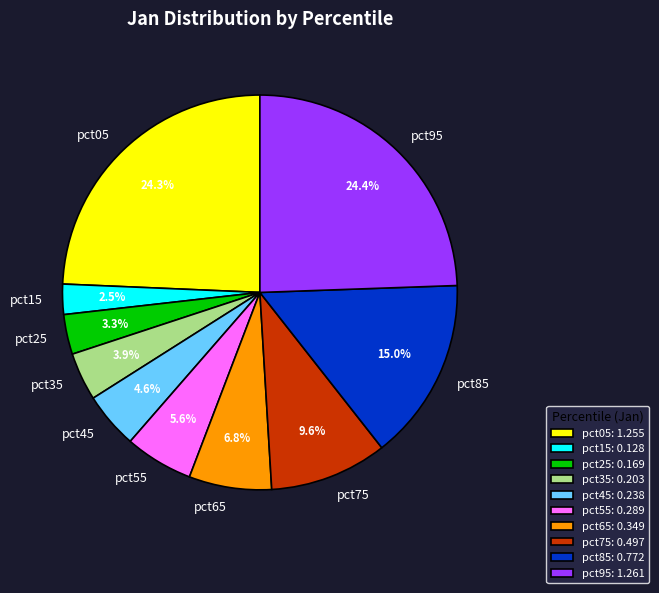

What percentage is the pct65 slice, to the nearest percent?

7%